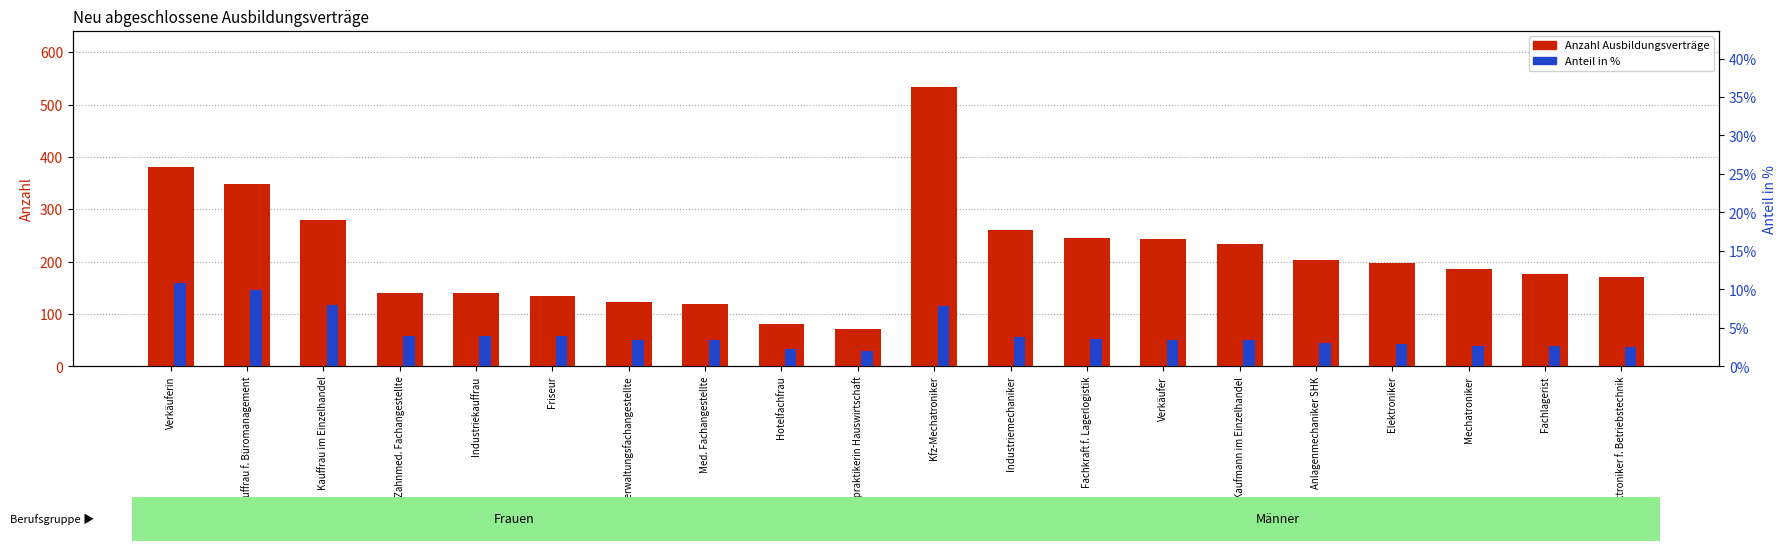

What is the sum of the Anzahl Ausbildungsverträge values at Kauffrau im Einzelhandel and Fachpraktikerin Hauswirtschaft?

351.0